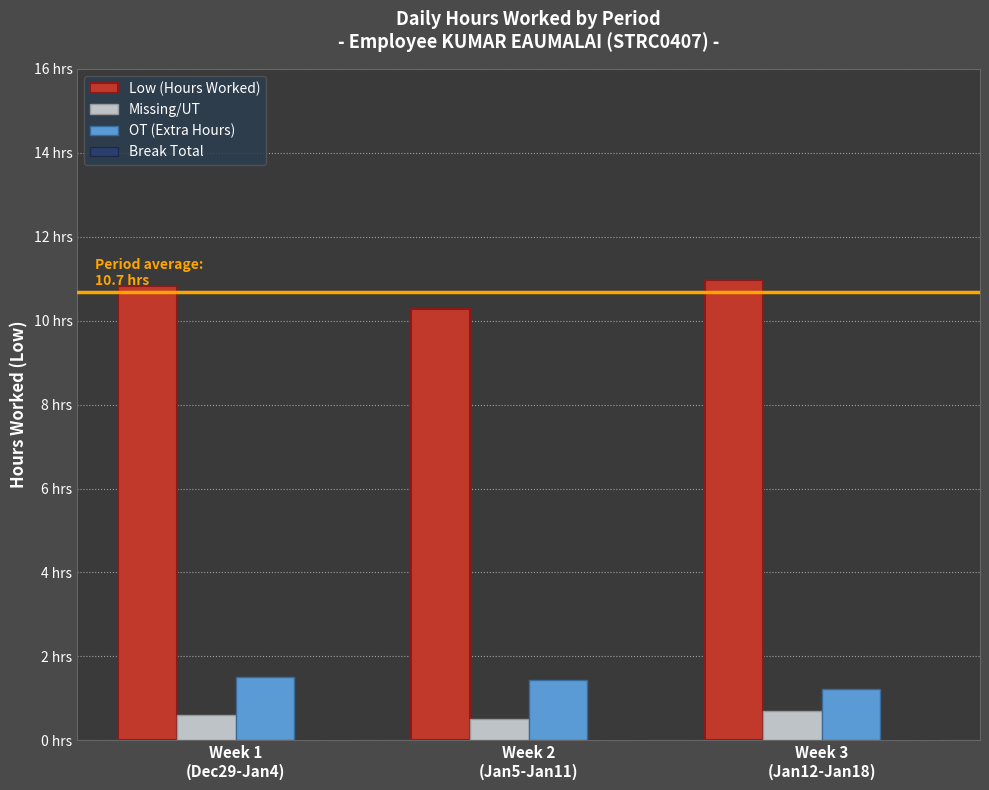

What is the label of the 3rd bar from the left?

Week 3
(Jan12-Jan18)